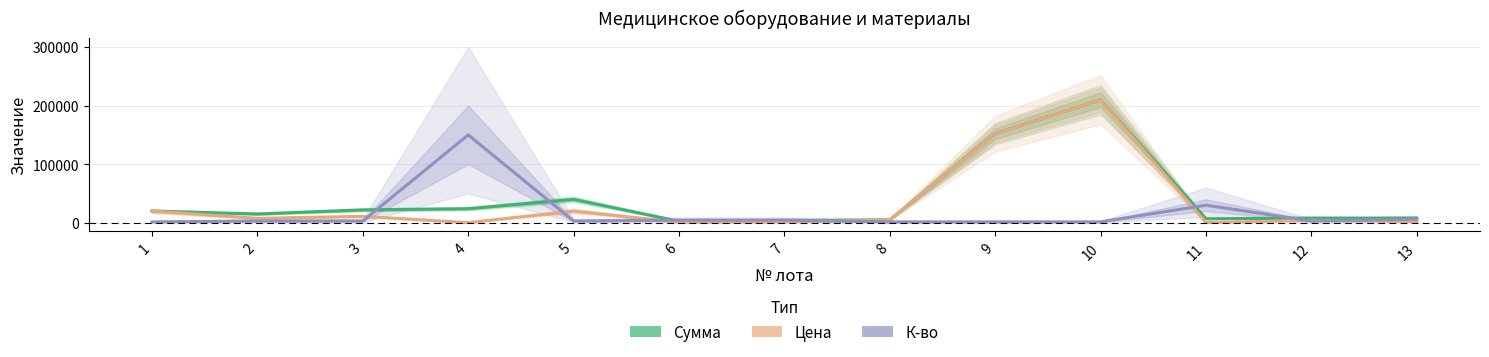

What is the spread (max minus min) of values at 10?

208500